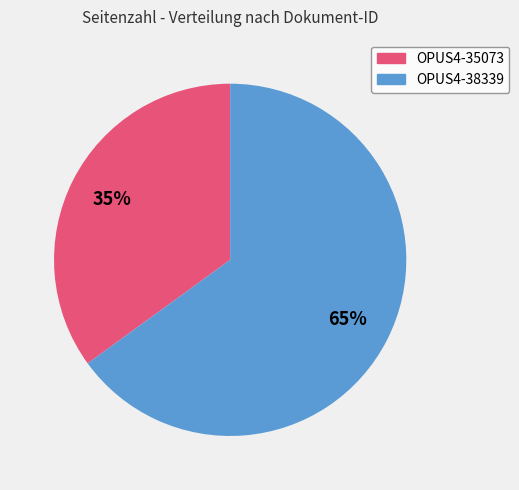

Is the sum of OPUS4-35073 and OPUS4-38339 greater than half?

Yes